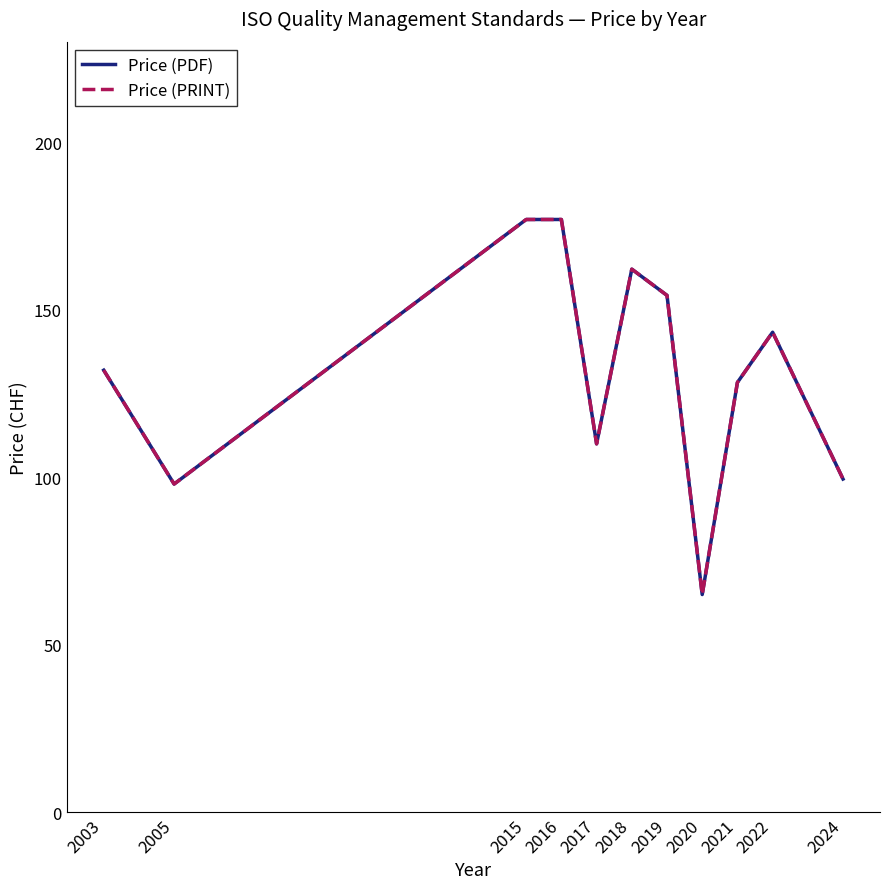

What is the value of the Price (PRINT) point at the 2nd from the left?

98.0